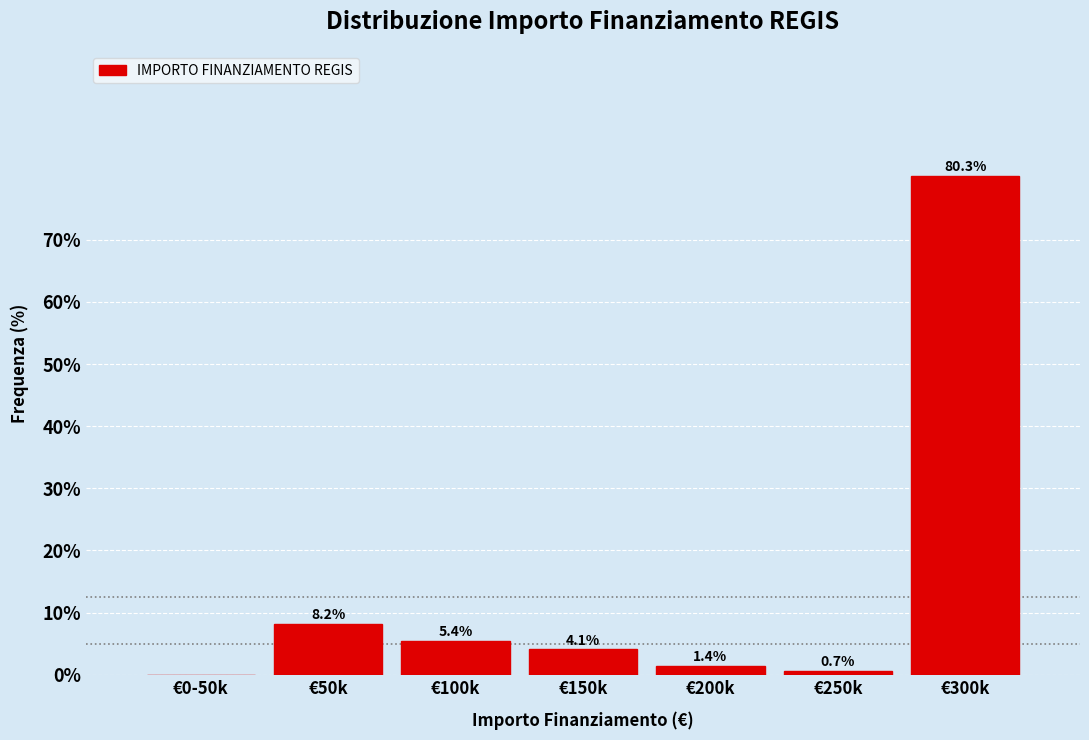

Reading left to right, transcribe all the data shown in this chart.

€0-50k=0.0	€50k=8.2	€100k=5.4	€150k=4.1	€200k=1.4	€250k=0.7	€300k=80.3